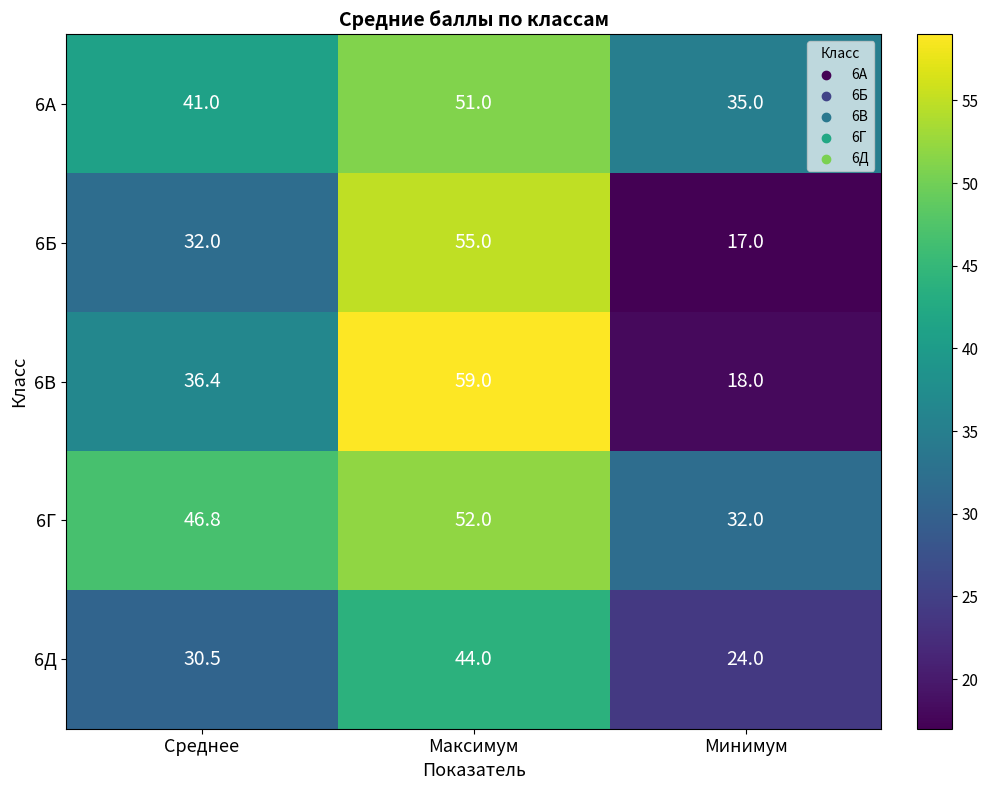

At Среднее, list the series in order from smallest to largest.

6Д, 6Б, 6В, 6А, 6Г